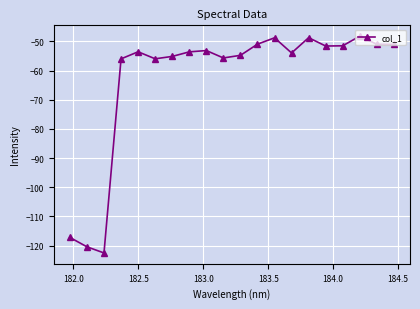

What is the difference between the maximum and minimum values?

74.3